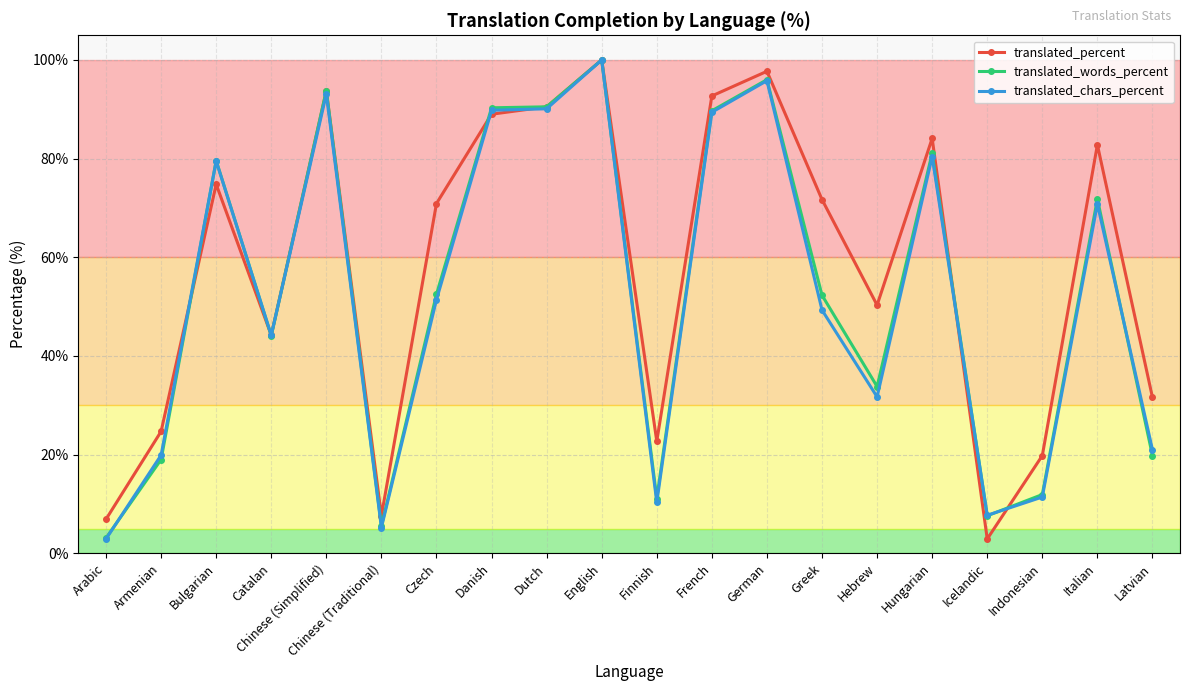

What is the highest value of the translated_words_percent series?

100.0